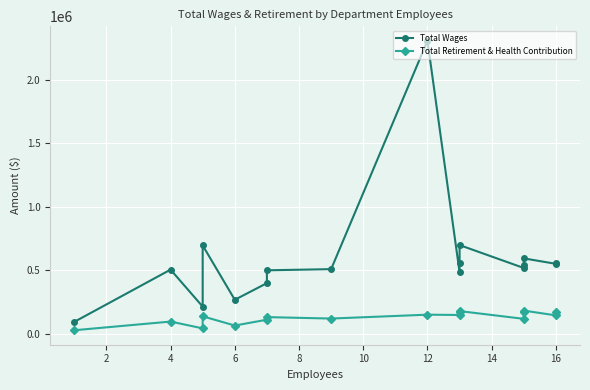

Which has a higher value, 8 or 0?

8